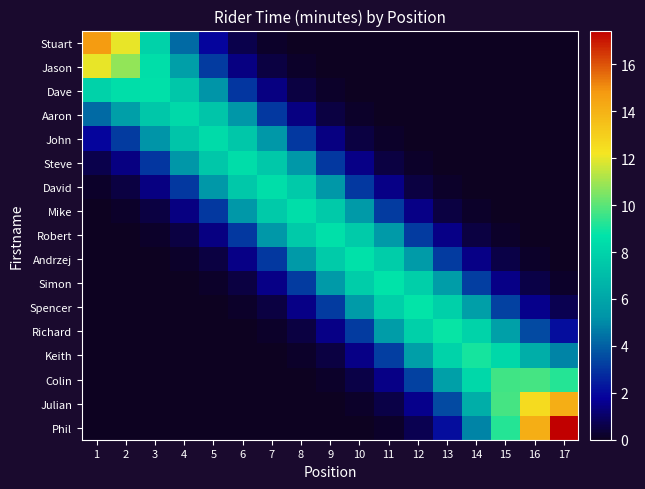

Which label corresponds to the smallest value in the chart?

14